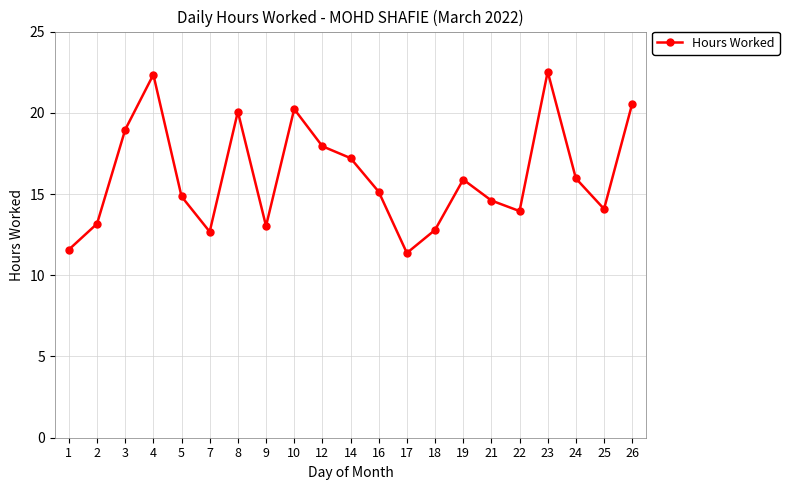

What is the sum of all values?

338.9